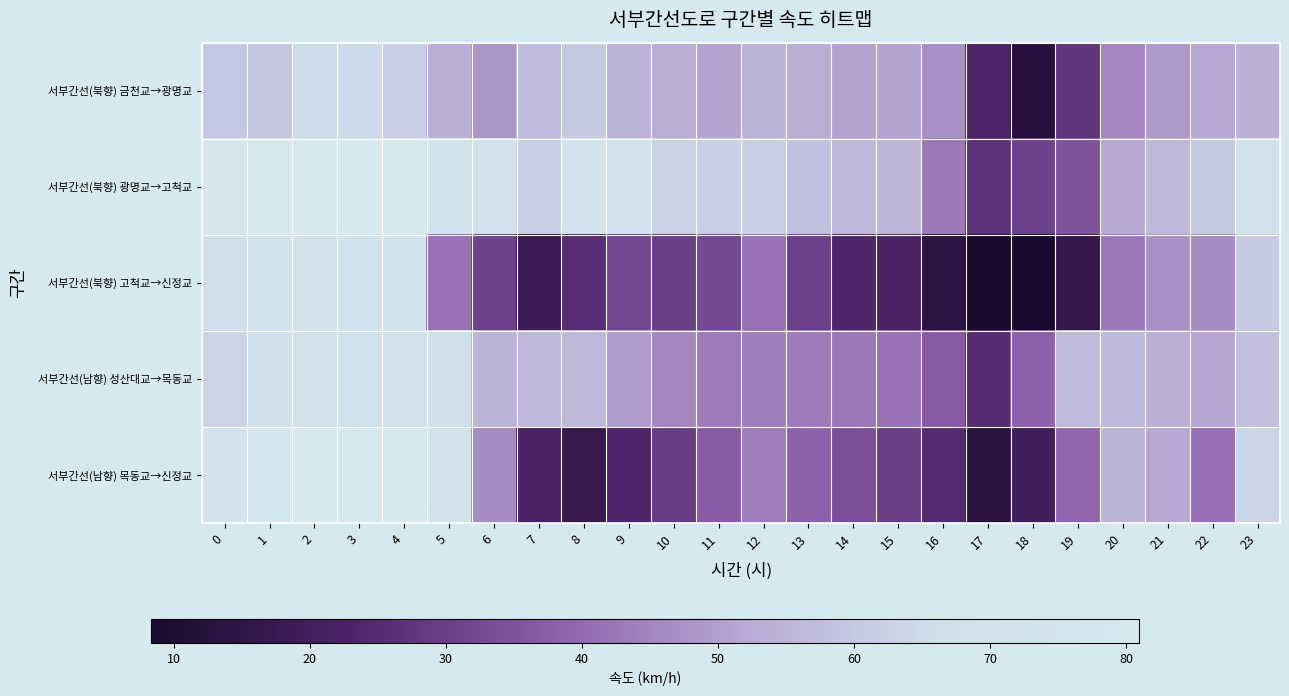

Reading left to right, transcribe all the data shown in this chart.

서부간선(북향) 금천교→광명교: 0=59.7	1=59.6	2=65.1	3=64.8	4=62.2	5=53.6	6=48.1	7=56.6	8=60.5	9=54.6	10=52.8	11=50.8	12=54.6	13=52.6	14=50.3	15=50.8	16=47.1	17=23.2	18=12.6	19=27.6	20=45.3	21=49.0	22=51.5	23=54.1
서부간선(북향) 광명교→고척교: 0=78.8	1=80.4	2=80.9	3=80.7	4=80.3	5=73.9	6=69.3	7=62.5	8=72.8	9=68.6	10=62.5	11=62.2	12=62.4	13=58.0	14=55.5	15=55.4	16=42.8	17=26.8	18=30.9	19=35.1	20=51.7	21=56.1	22=60.3	23=69.2
서부간선(북향) 고척교→신정교: 0=68.0	1=70.0	2=71.0	3=70.0	4=70.0	5=41.6	6=30.9	7=19.1	8=25.8	9=32.3	10=29.5	11=32.4	12=41.3	13=30.6	14=23.6	15=22.8	16=14.2	17=8.3	18=8.9	19=16.3	20=42.5	21=47.3	22=46.3	23=60.9
서부간선(남향) 성산대교→목동교: 0=63.2	1=67.3	2=69.7	3=70.4	4=69.8	5=67.2	6=54.8	7=55.5	8=55.9	9=49.4	10=45.7	11=43.4	12=44.1	13=43.3	14=42.6	15=41.8	16=36.9	17=25.2	18=38.3	19=56.5	20=56.1	21=53.1	22=51.4	23=57.7
서부간선(남향) 목동교→신정교: 0=73.3	1=77.4	2=79.5	3=80.1	4=79.0	5=71.6	6=46.6	7=22.2	8=16.9	9=23.6	10=29.2	11=37.2	12=43.5	13=38.5	14=33.9	15=29.9	16=24.8	17=13.4	18=19.8	19=39.4	20=54.7	21=51.9	22=41.0	23=63.5